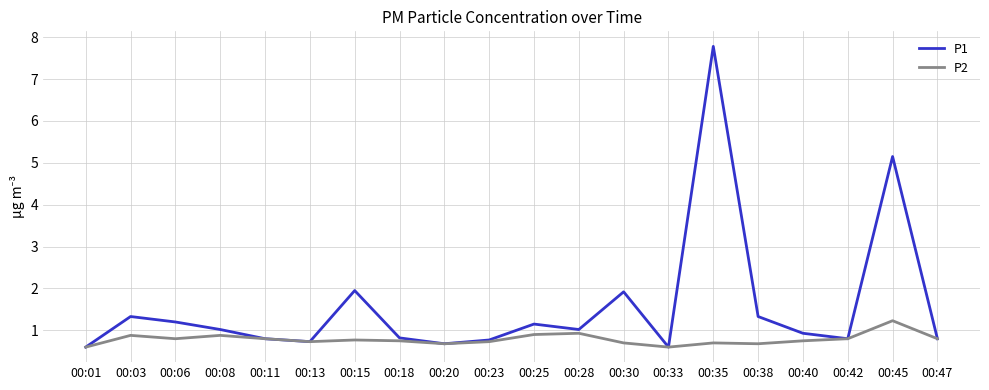

List the series in order of their peak value, lowest first.

P2, P1